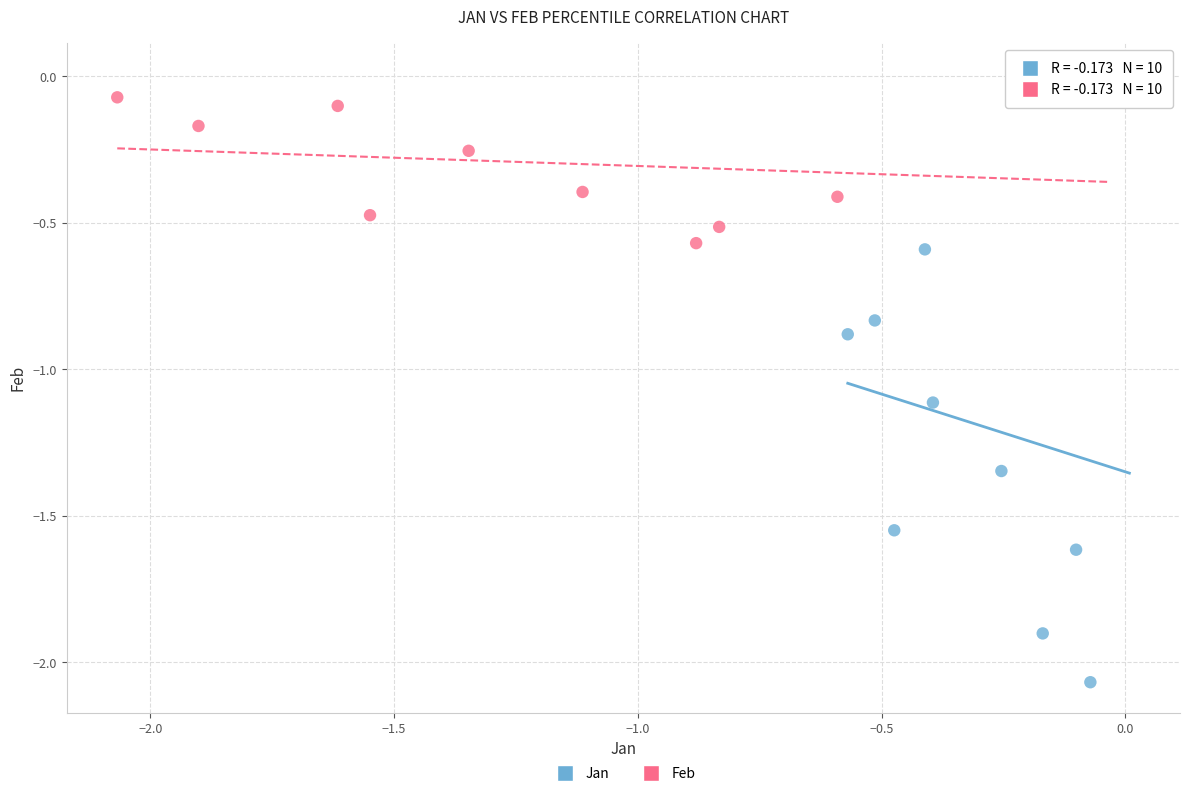

What are all the series names shown in the legend?

Jan, Feb